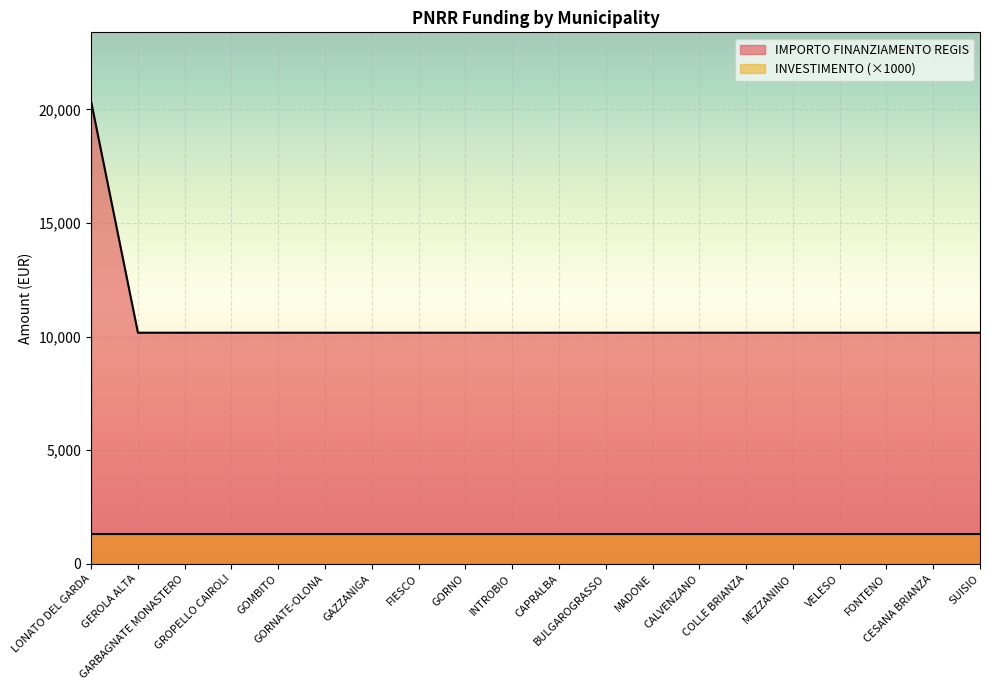

The chart shows a value of 10172 at GORNO. True or false?

True